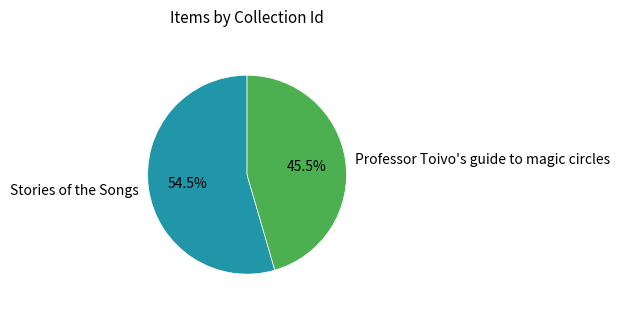

Rank the categories by value from lowest to highest.

Professor Toivo's guide to magic circles, Stories of the Songs